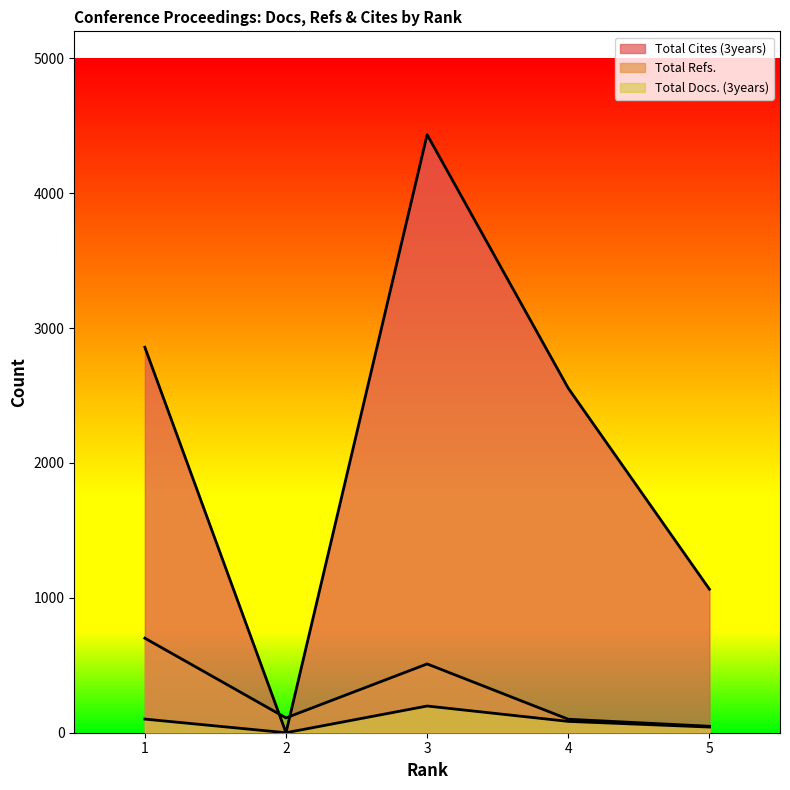

Count the number of data series in this chart.

3